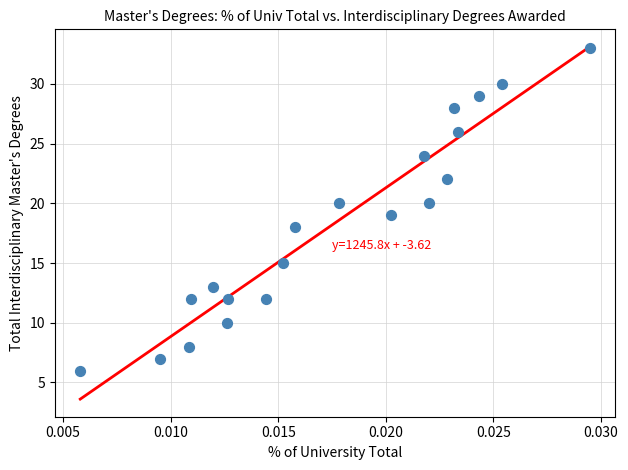

What is the range of Y values (max minus min)?

27